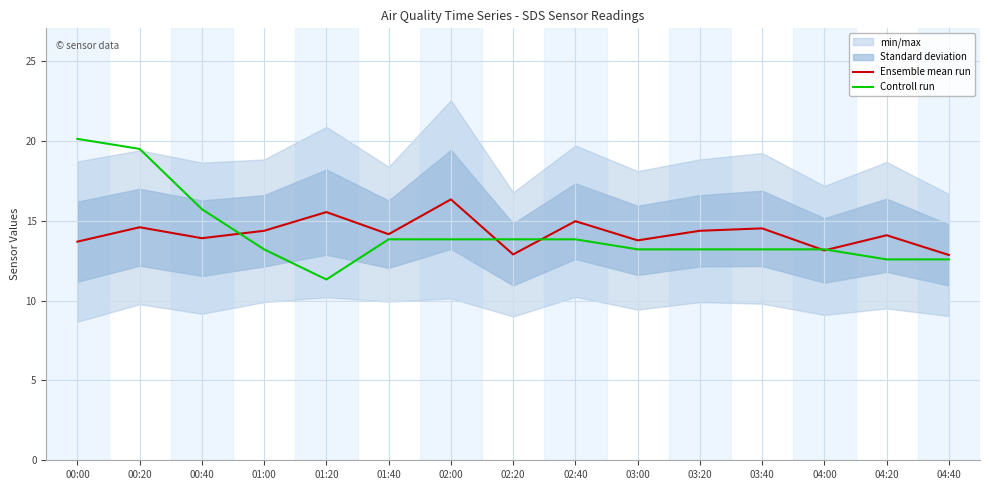

How many data points in Controll run are less than 13?

3